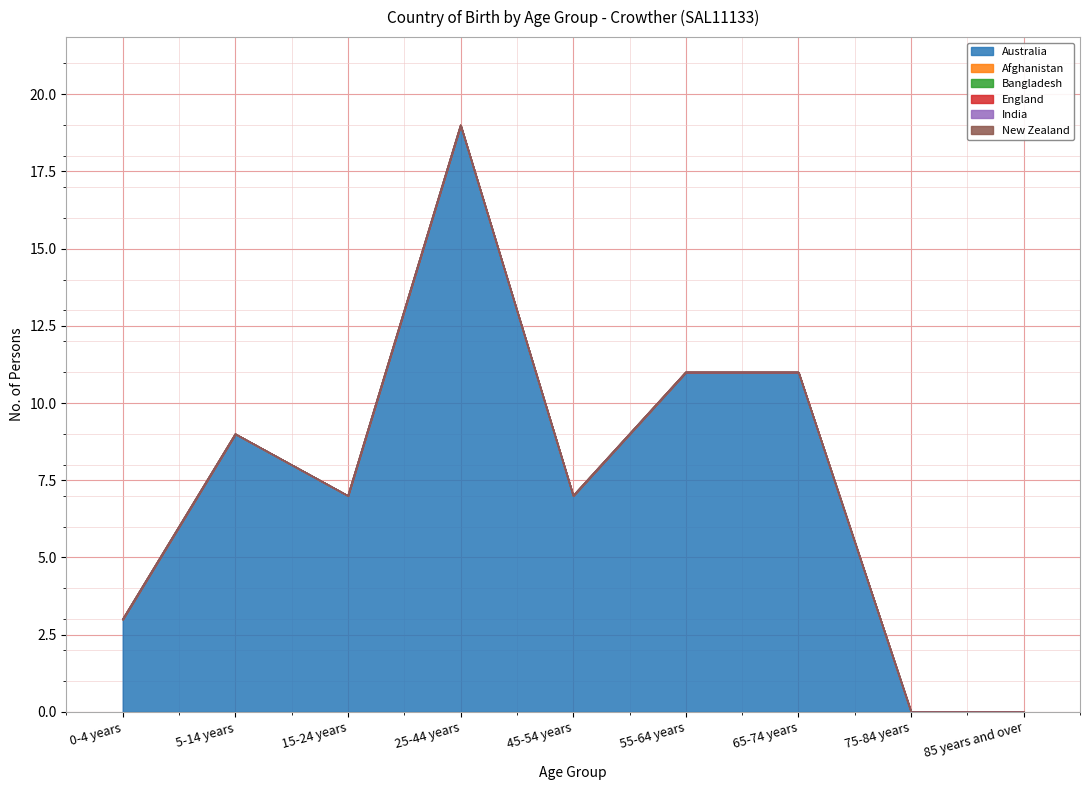

What are all the series names shown in the legend?

Australia, Afghanistan, Bangladesh, England, India, New Zealand